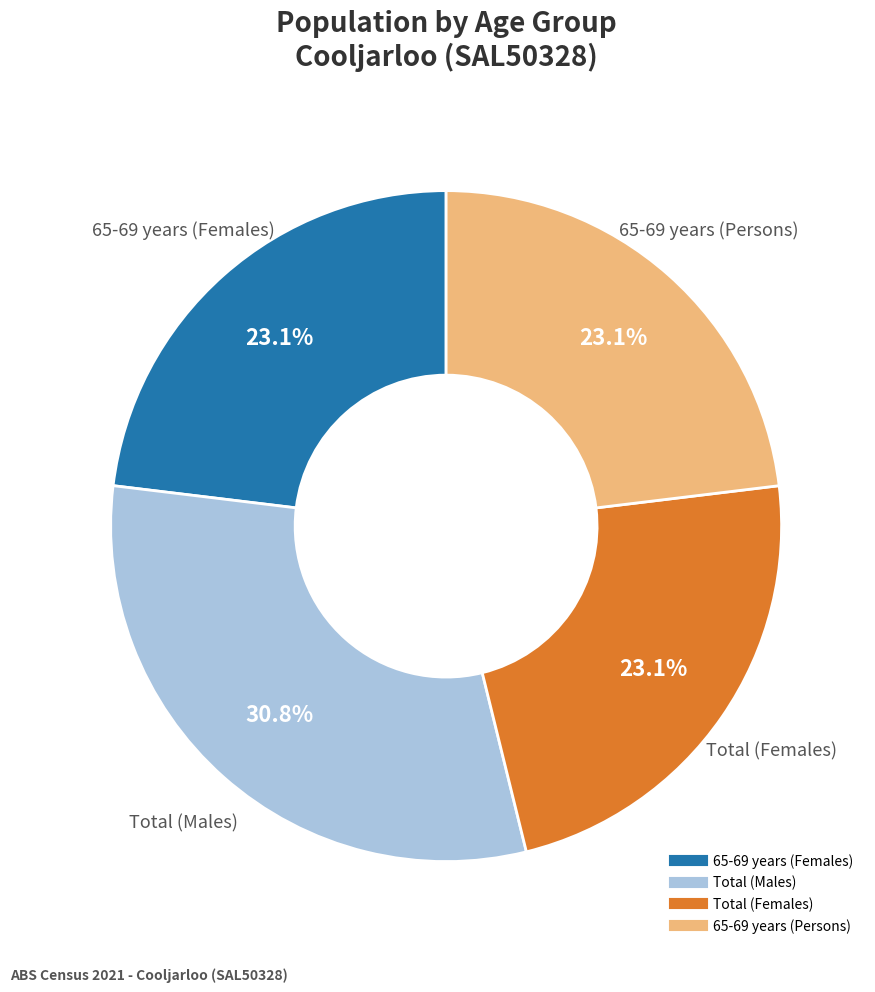

Count the number of slices in the pie.

4